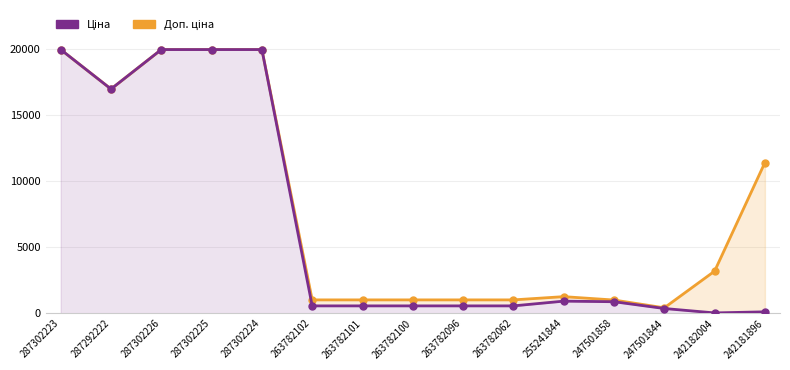

List the series in order of their overall mean, highest first.

Доп. ціна, Ціна